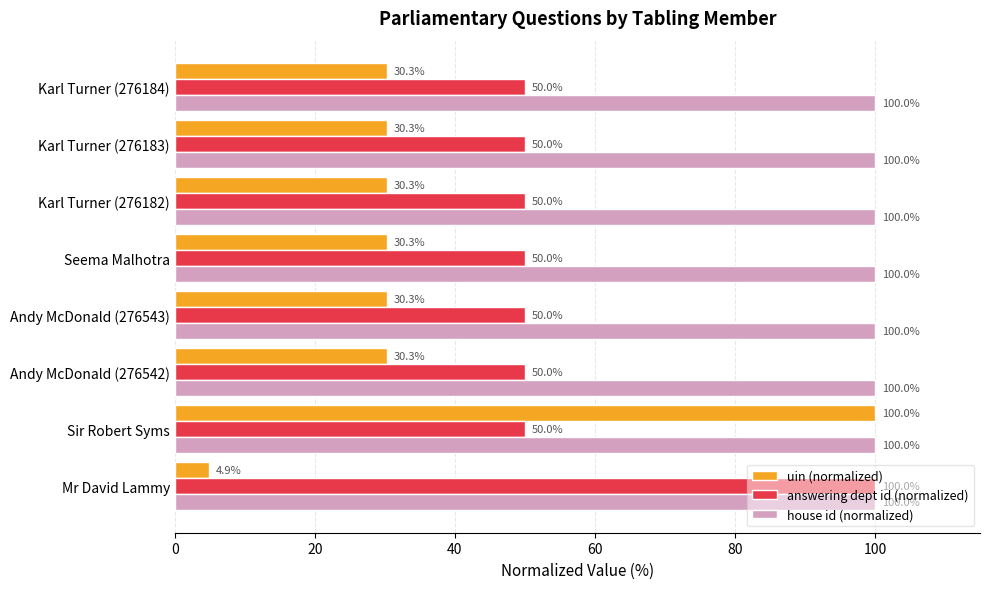

Between Mr David Lammy and Andy McDonald (276542), which series saw the biggest shift?

answering dept id (normalized)